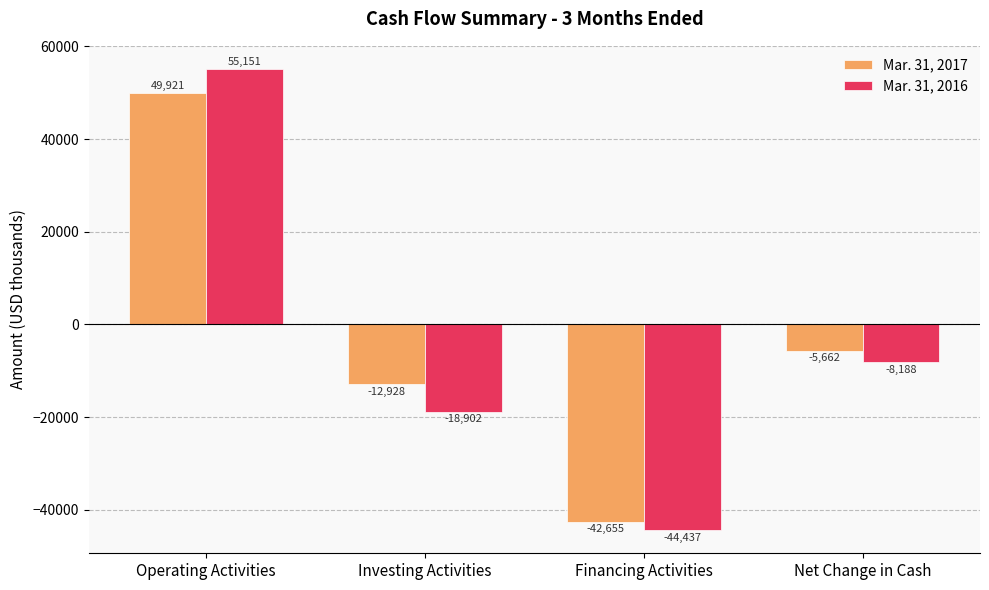

At Investing Activities, list the series in order from smallest to largest.

Mar. 31, 2016, Mar. 31, 2017